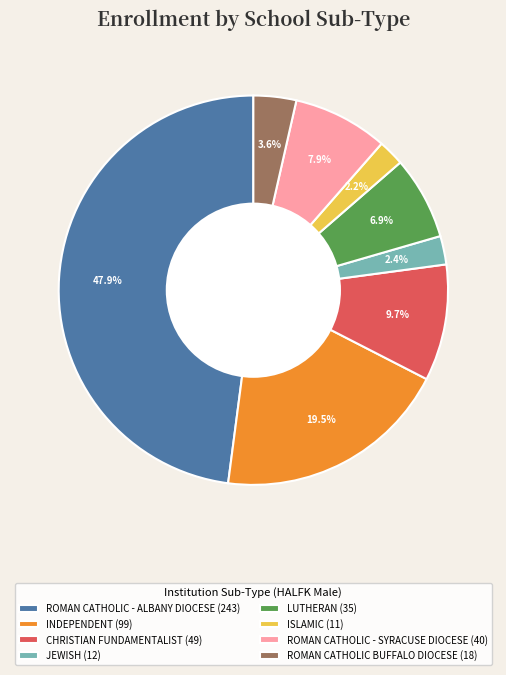

What percentage do JEWISH (12) and LUTHERAN (35) together represent?

9.3%